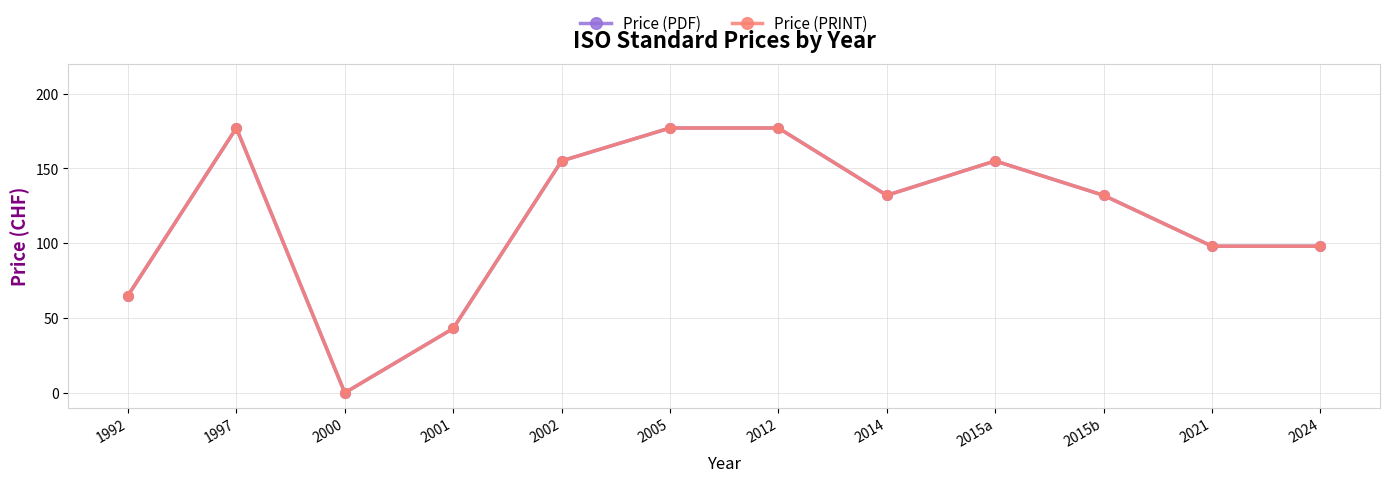

Between 1992 and 2014, which is larger?

2014